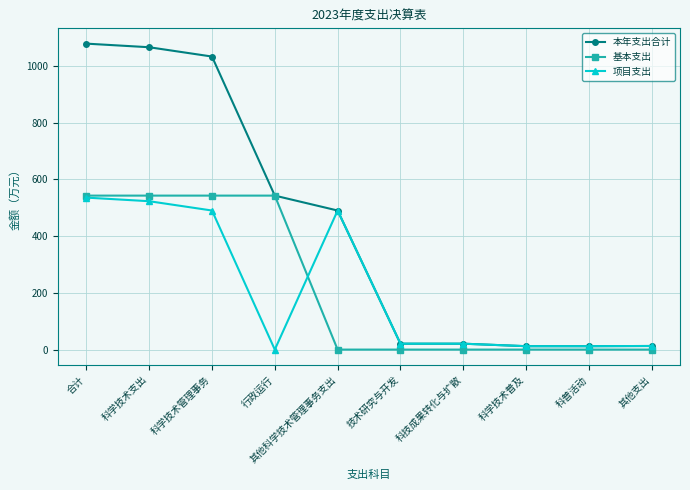

What is the sum of all 项目支出 values?

2117.9